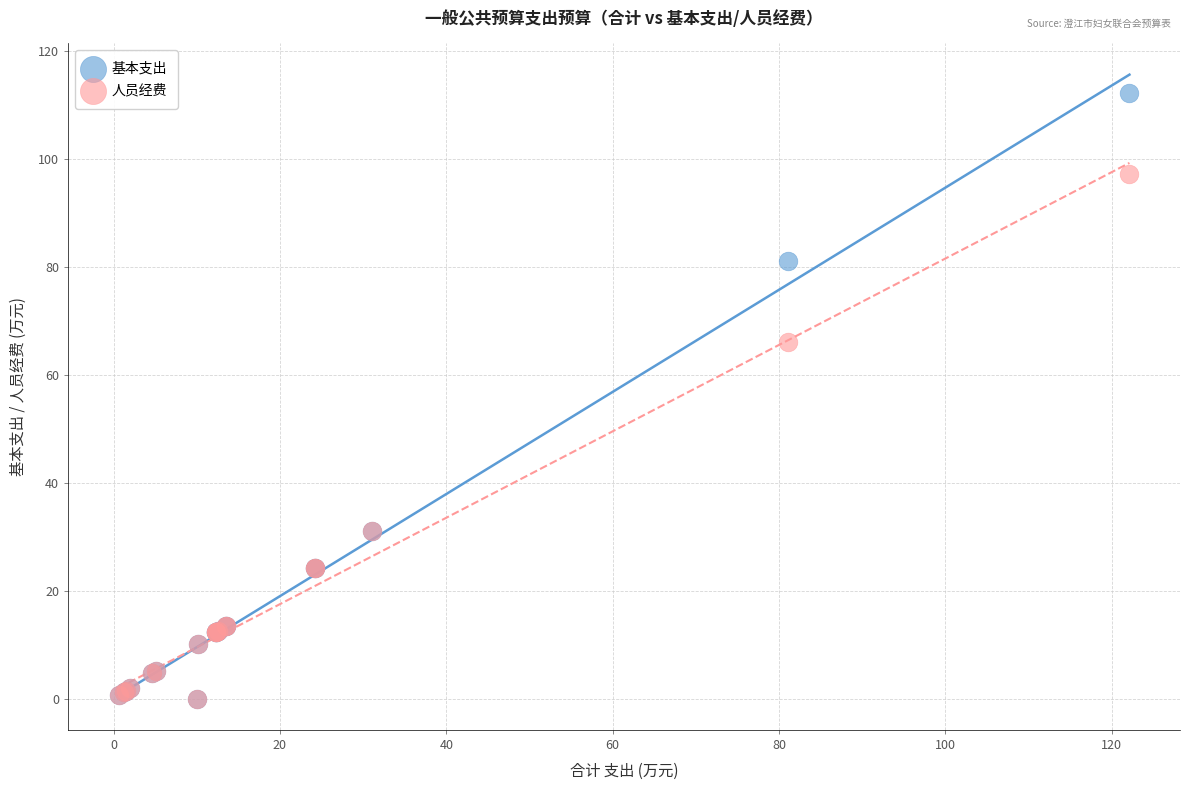

Which series has the largest Y range (max minus min)?

基本支出